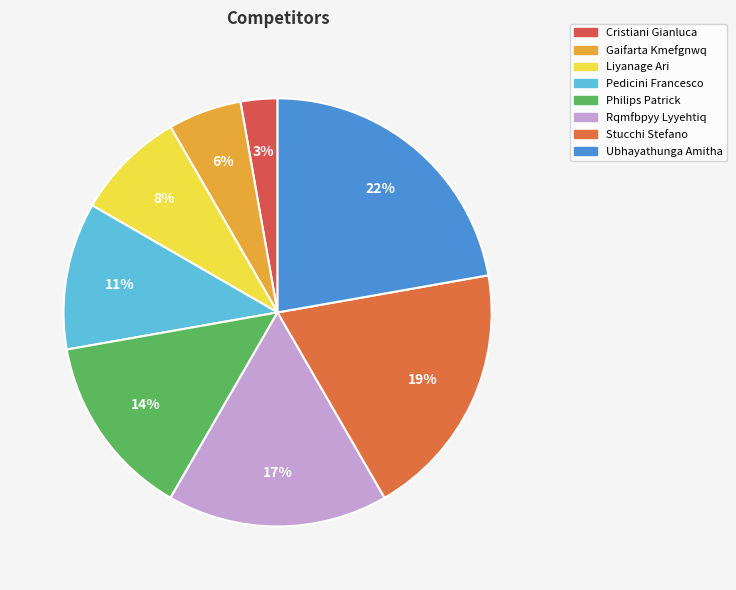

Count the number of slices in the pie.

8